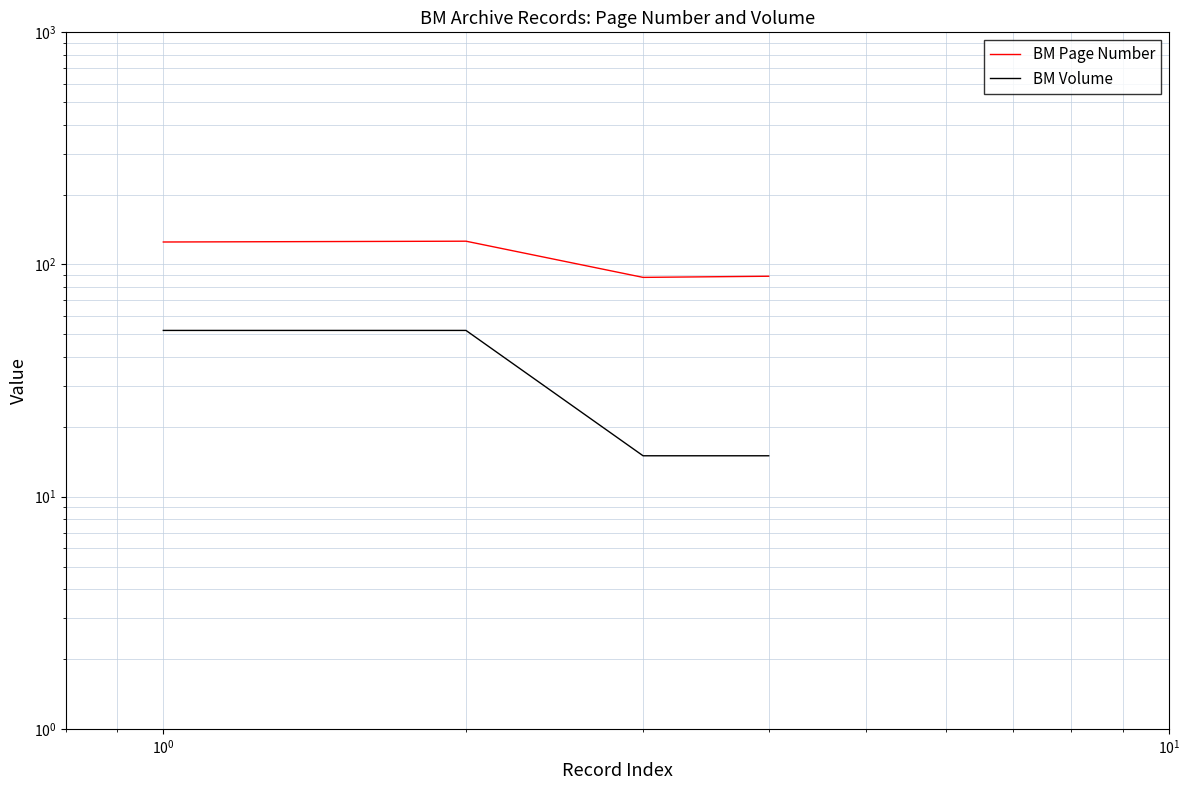

What is the sum of all BM Page Number values?

428